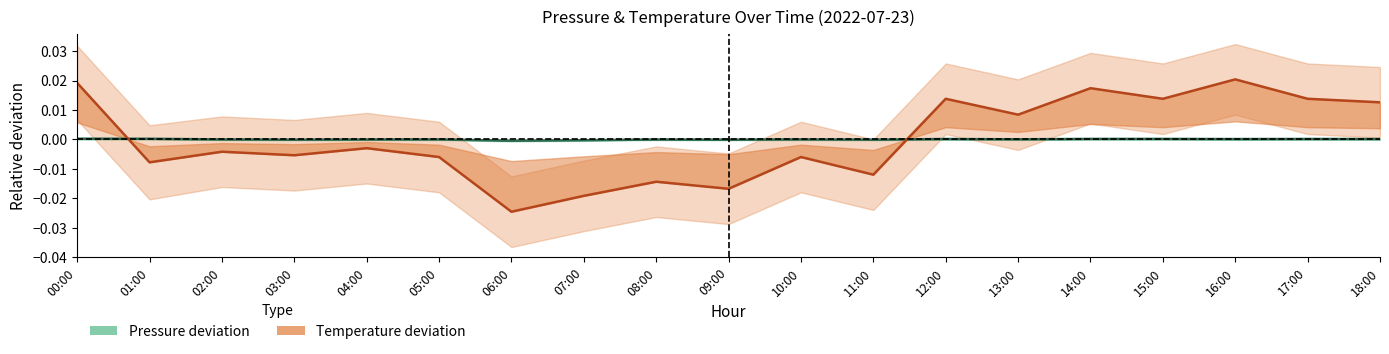

Rank the series by their average value, from highest to lowest.

Temperature deviation, Pressure deviation